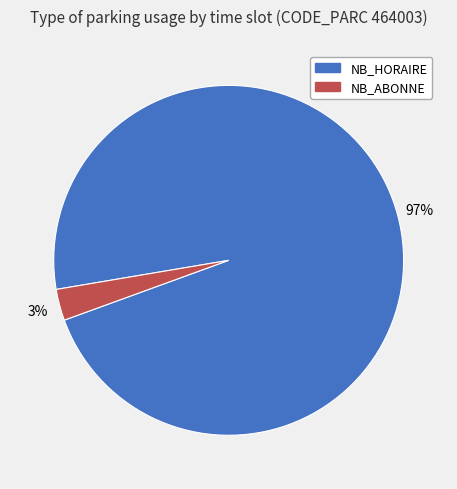

To the nearest percent, what is the average slice percentage?

50%